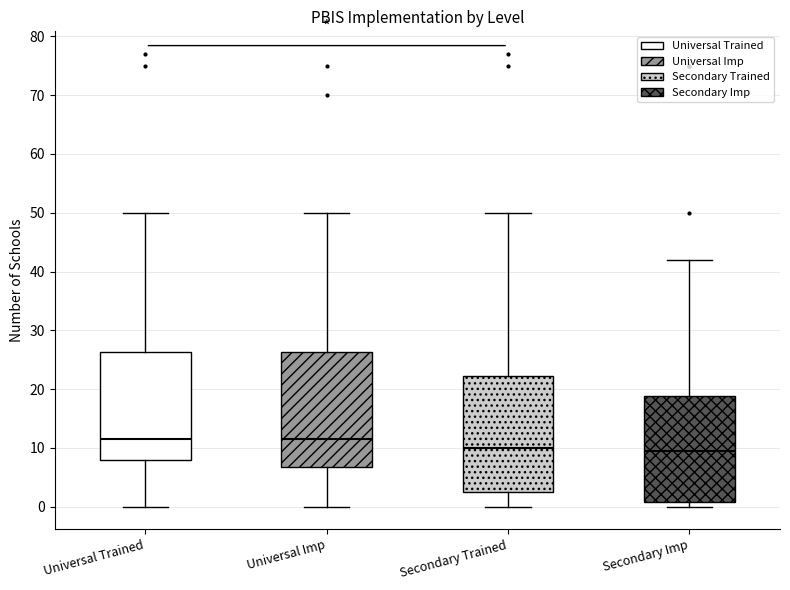

Where does the median line of the box for Secondary Imp sit on the y-axis? The values are not printed on the chart, so give them approximately, as read against the axis.

10